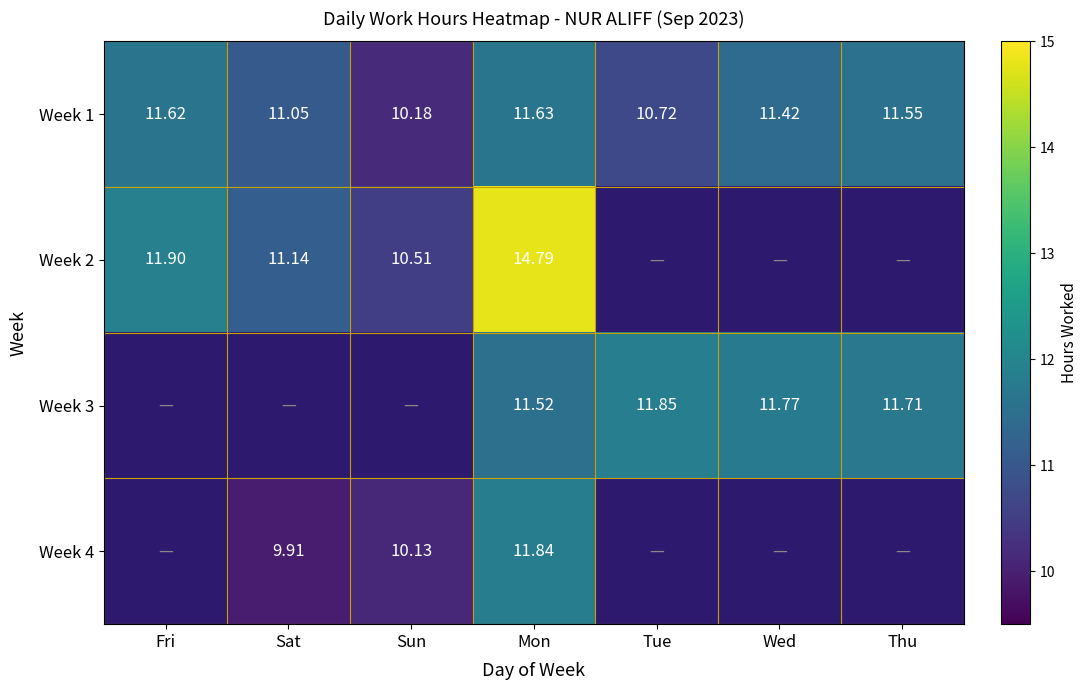

Count the number of categories in the chart.

7